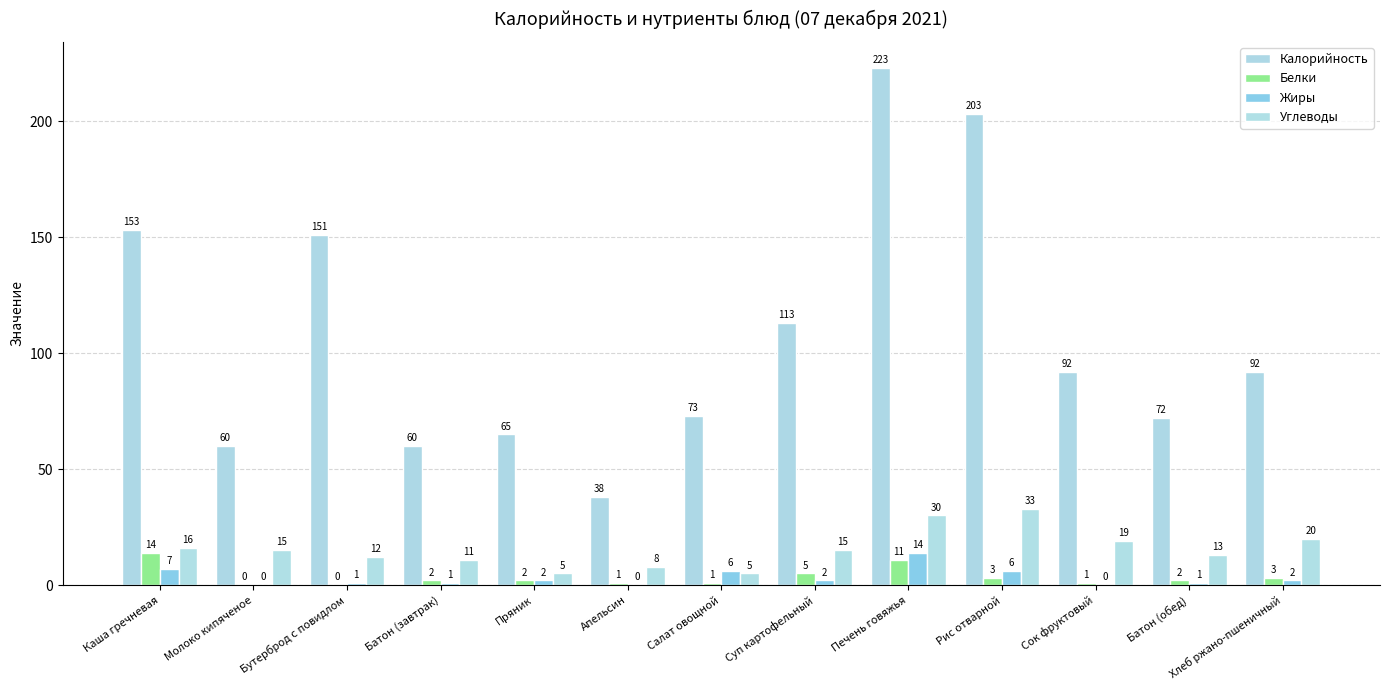

How many data points does each series have?

13